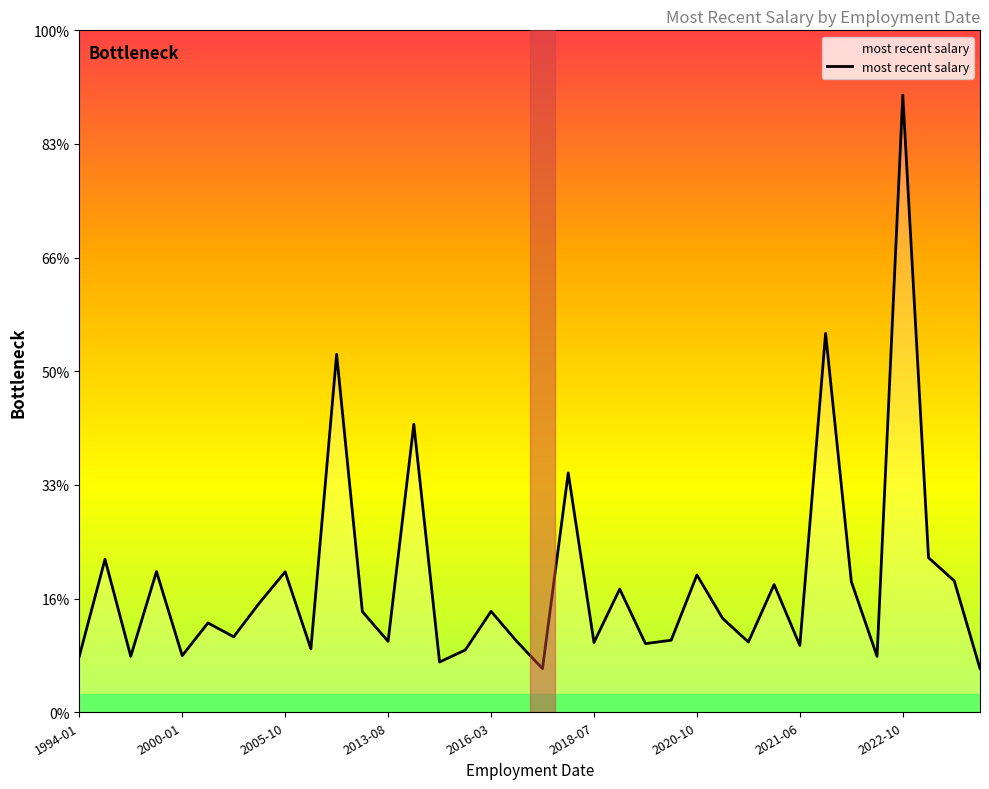

Does the chart display data point markers on the line(s)?

No